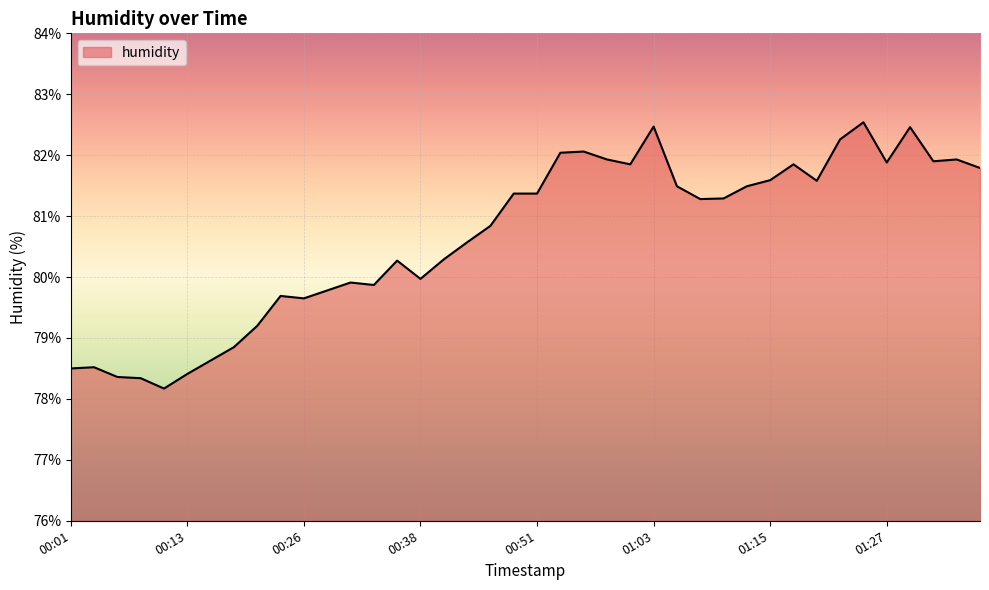

What is the difference between the maximum and minimum values?

4.4